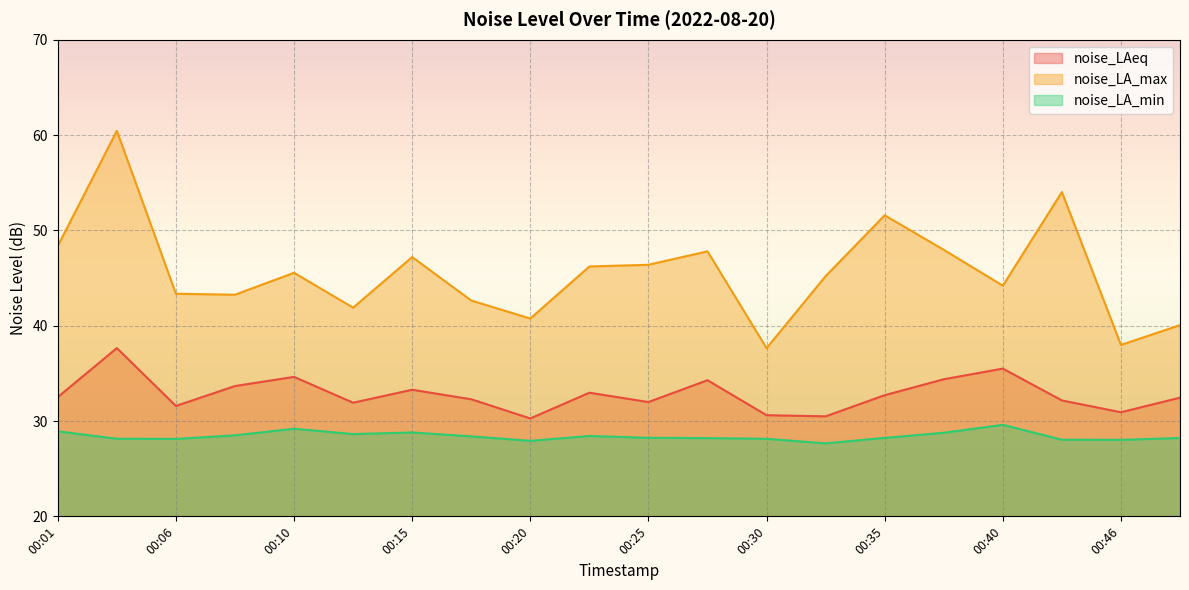

At which category is the sum across all series the highest?

00:03